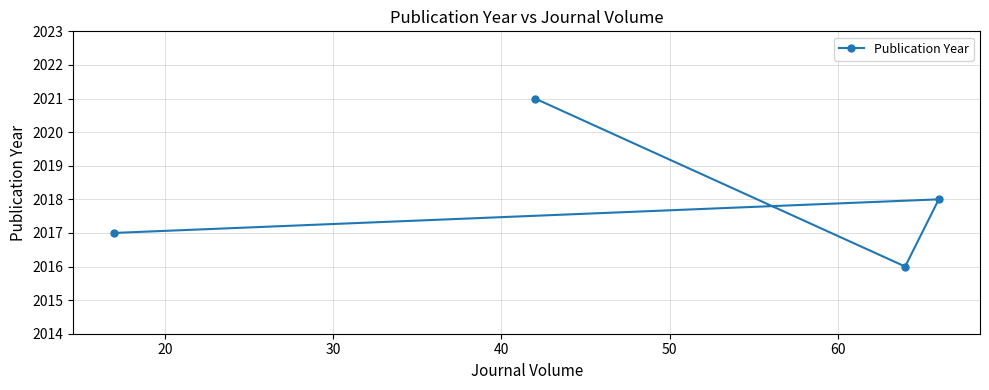

What is the value of the 2nd point from the left?

2021